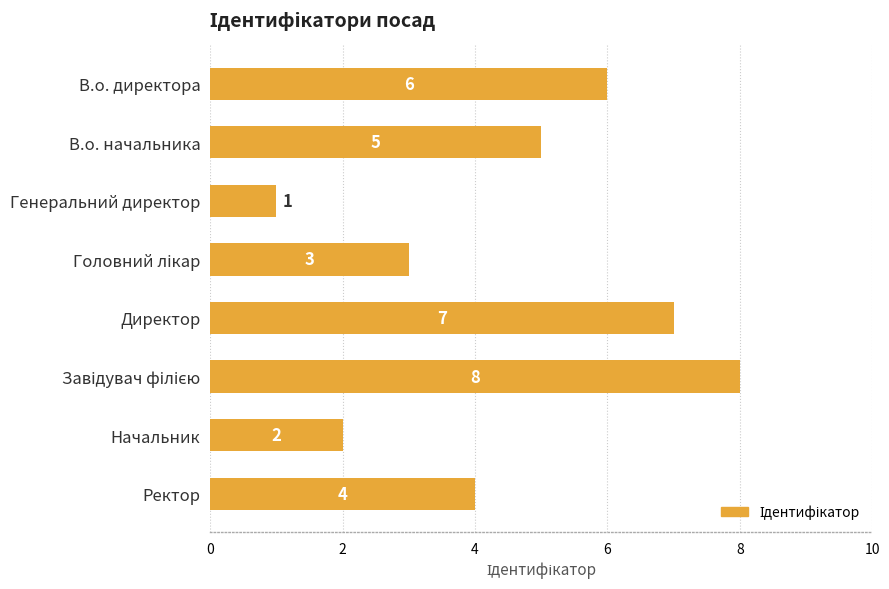

What is the sum of all values?

36